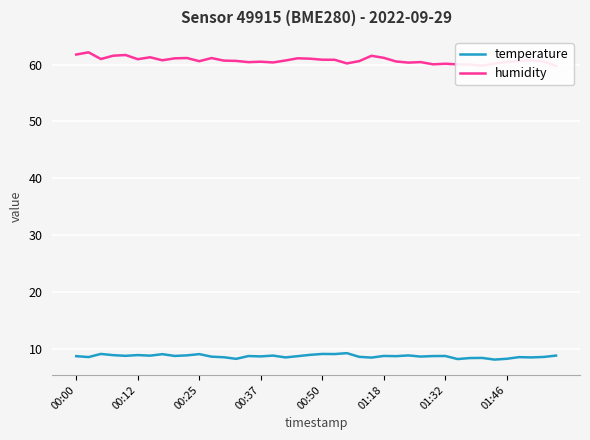

What is the highest value of the temperature series?

9.3